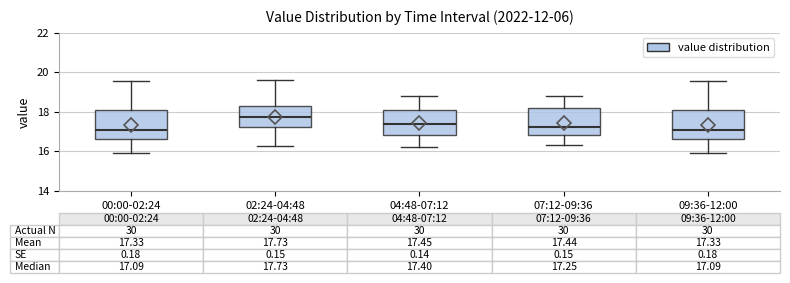

Which box has the highest median line?

02:24-04:48